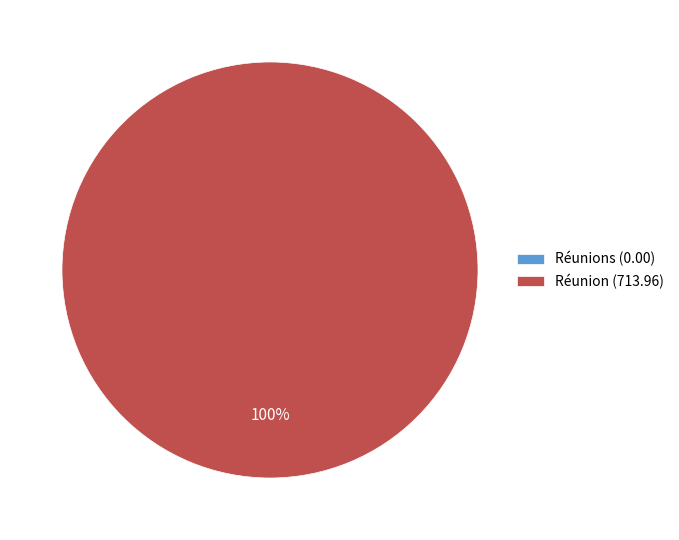

The Réunion slice represents 99% of the pie. True or false?

False